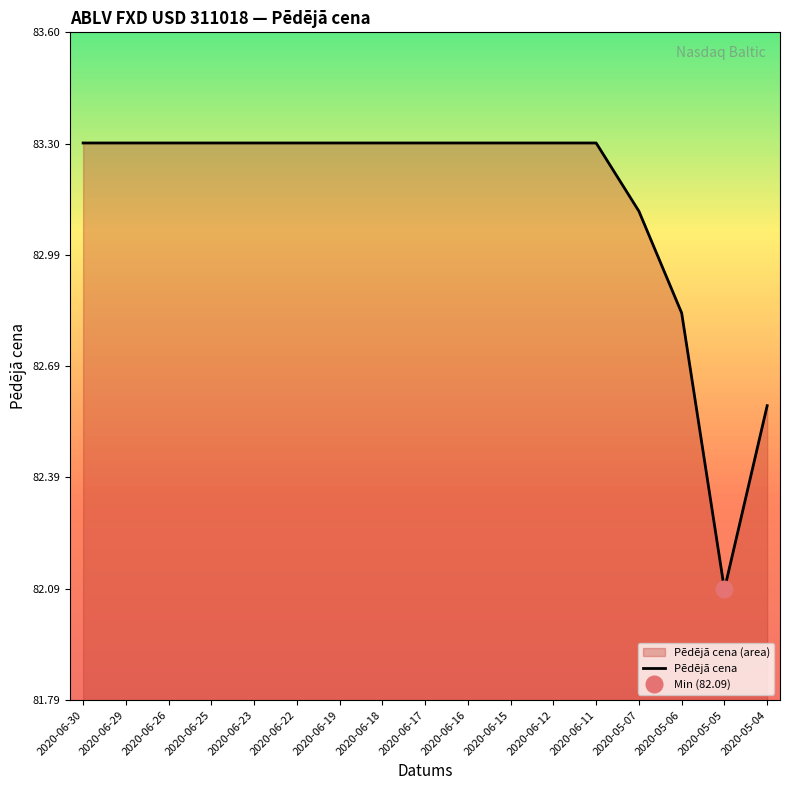

Is it true that the value at 2020-06-12 is 25.6?

False